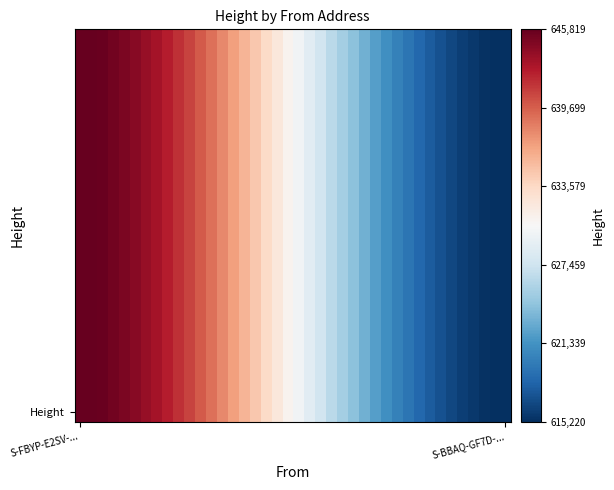

At how many categories does at least one series exceed 636146?

15